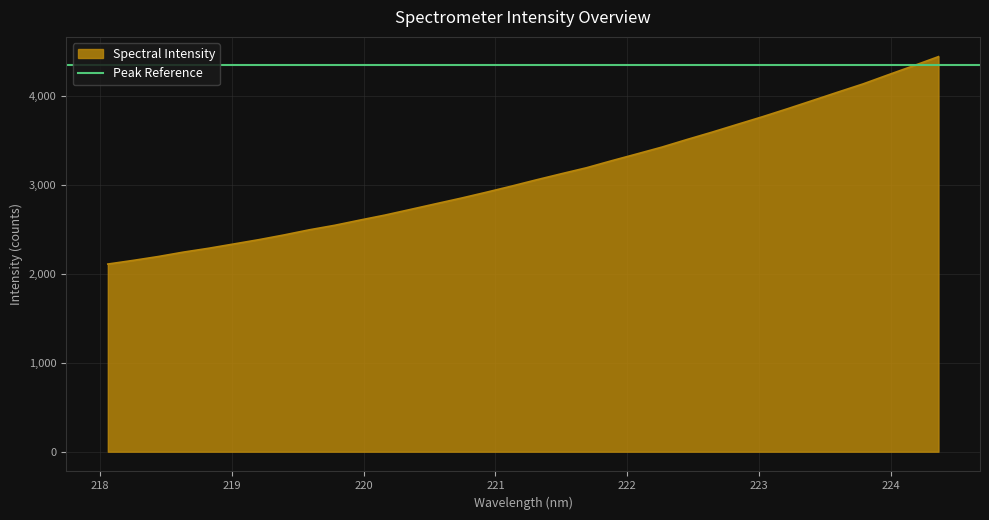

What is the difference between the second highest and second lowest values?

2188.7